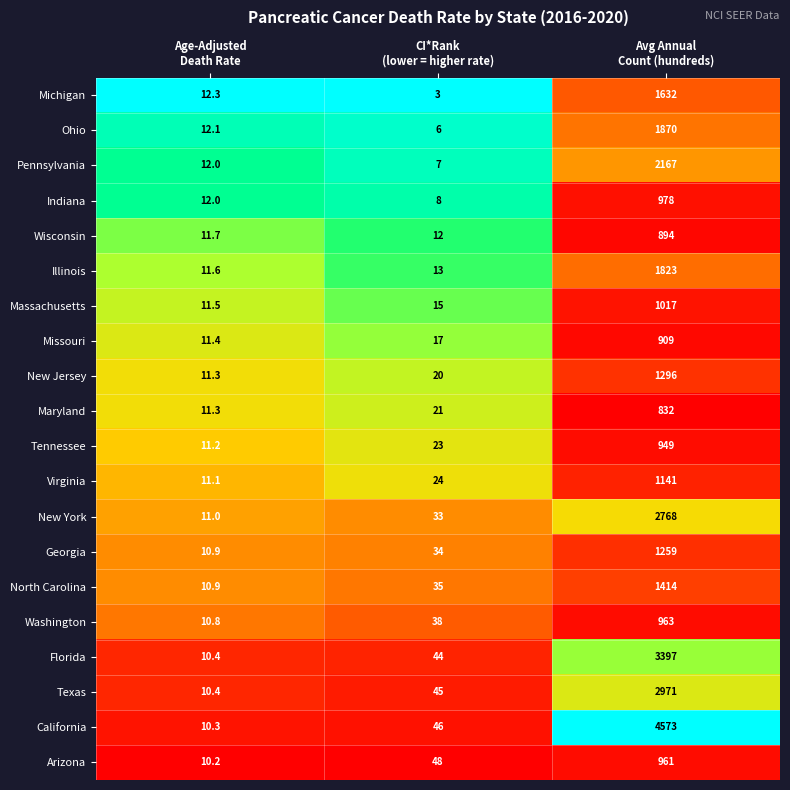

What is the minimum value shown in the chart?

3.0